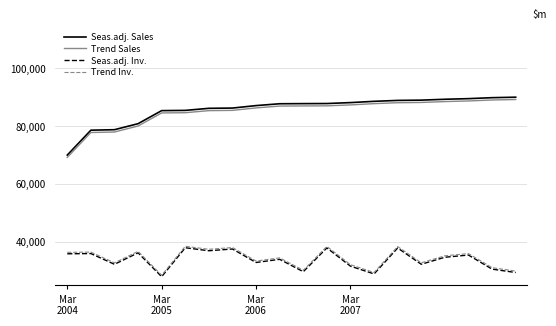

What is the maximum value for Trend Inv.?

38500.0